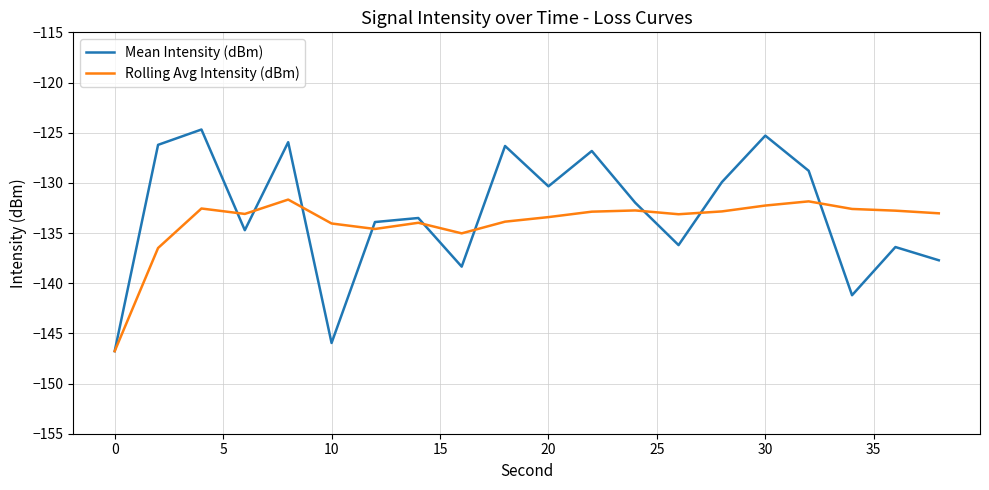

What is the greatest value displayed?

-124.7